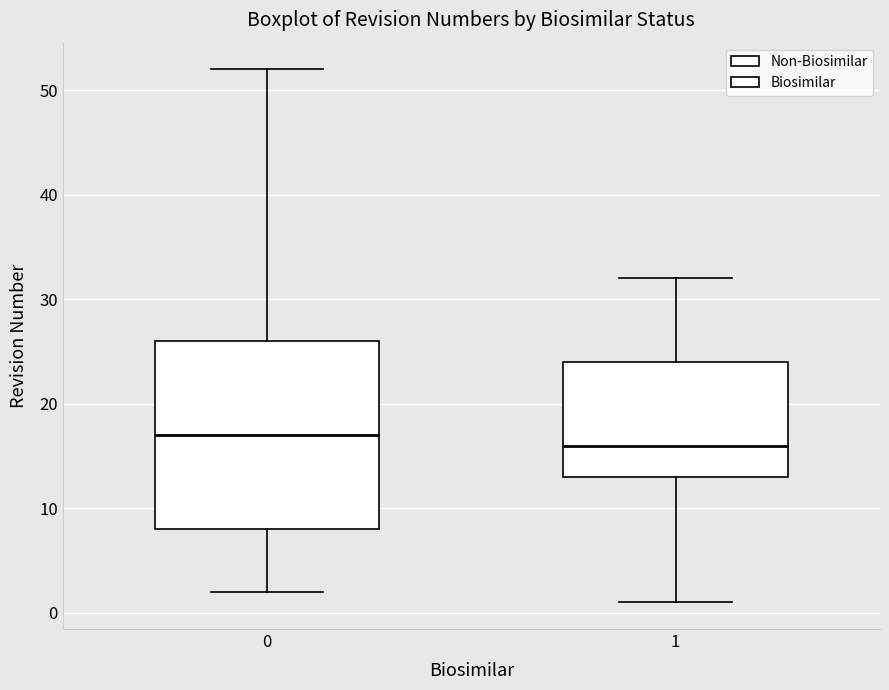

Comparing the boxes themselves (not the whiskers), which one is the tallest?

0